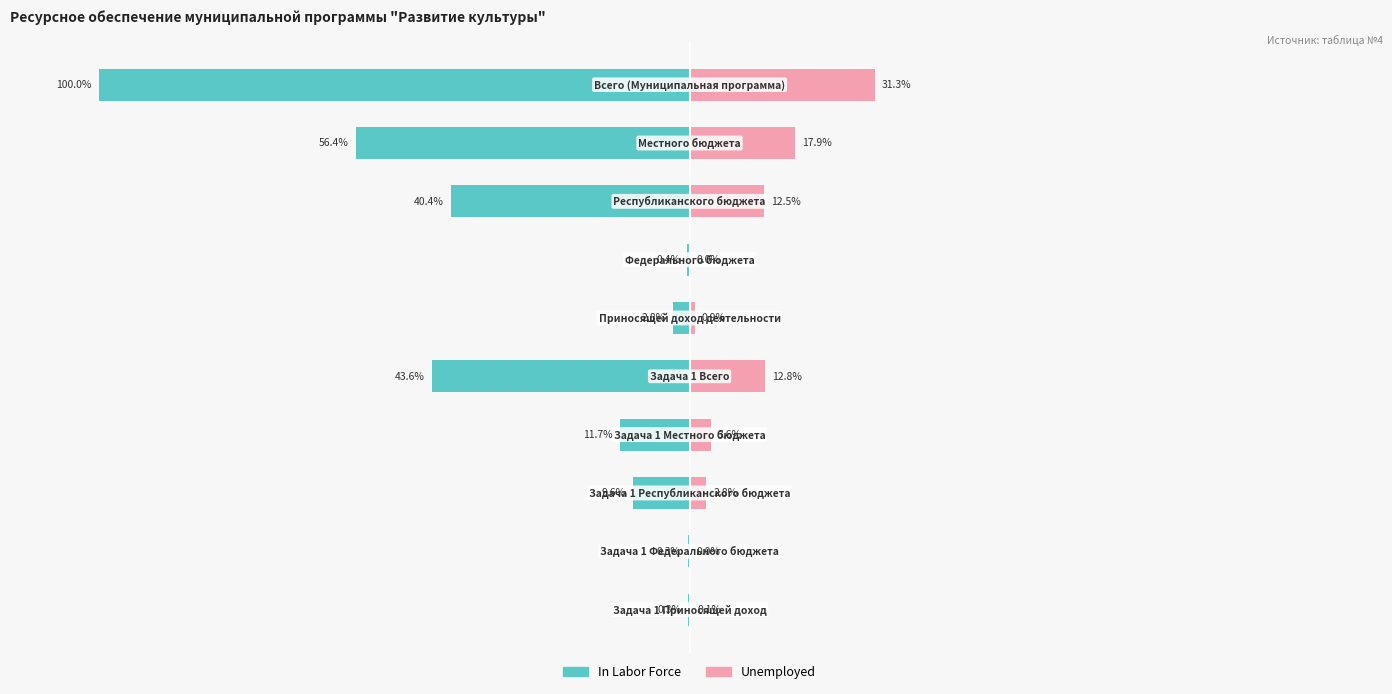

Does the chart contain stacked bars?

No